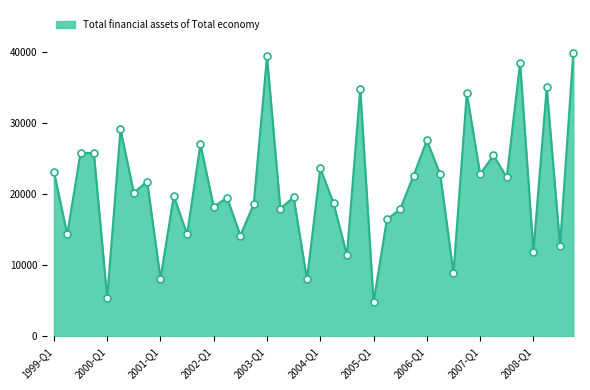

What is the smallest value displayed?

4810.7